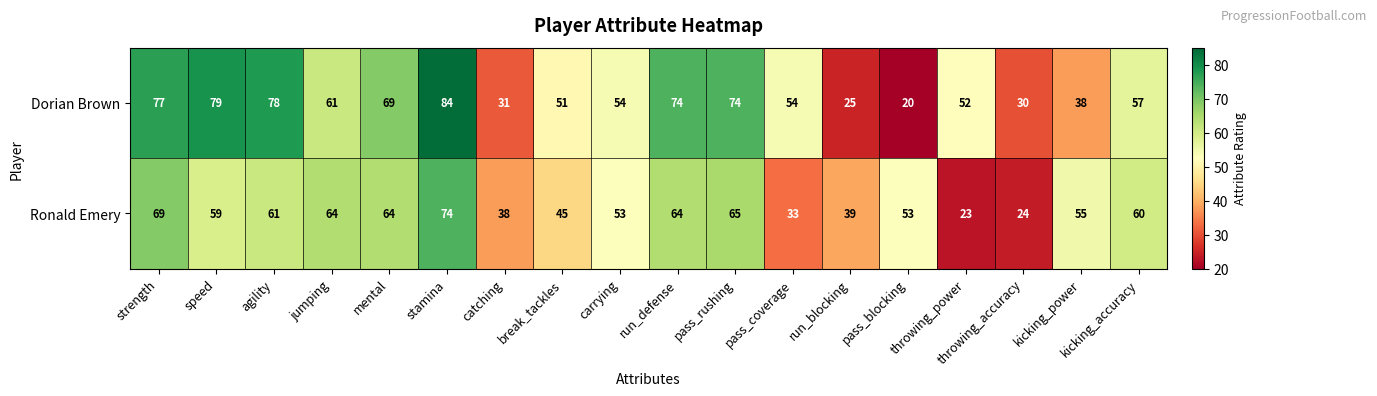

What is the lowest value of the Dorian Brown series?

20